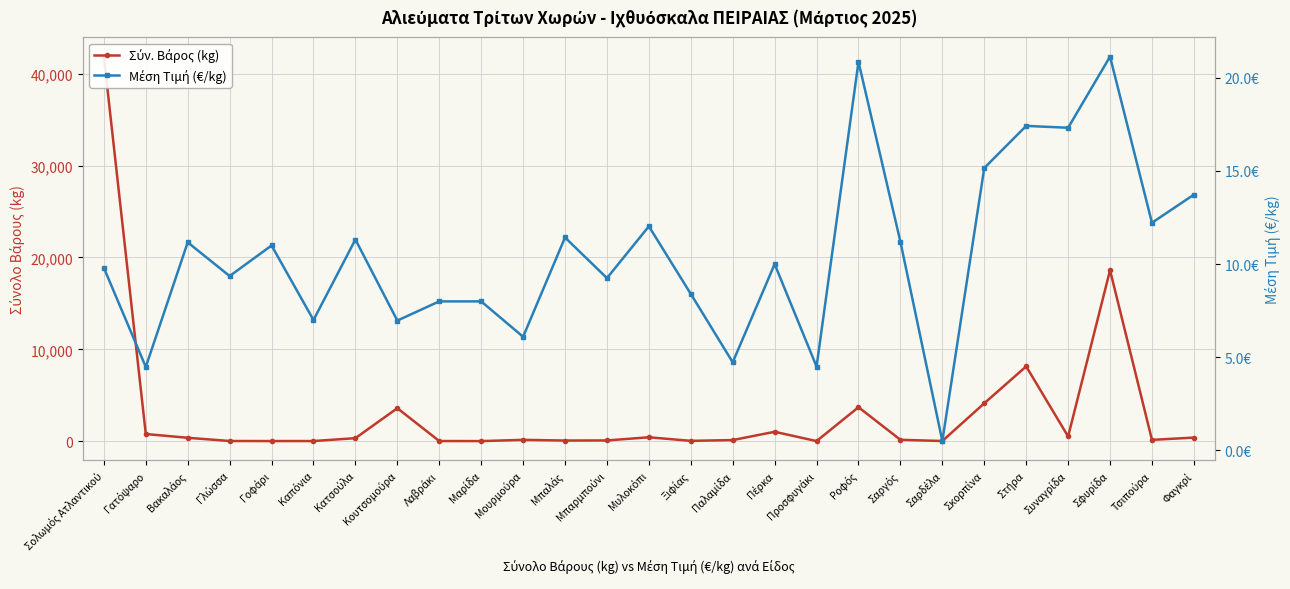

What is the approximate value of Μέση Τιμή (€/kg) at Γλώσσα?

9.4